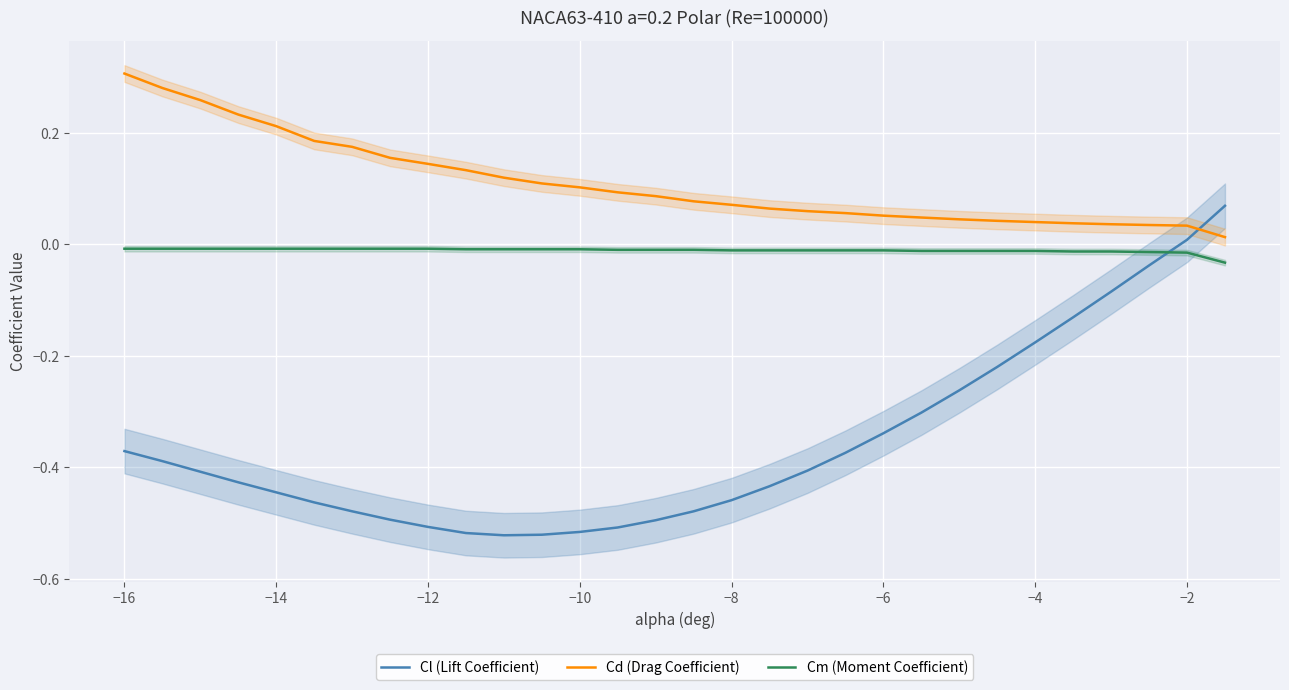

Which series has the largest total across all categories?

Cd (Drag Coefficient)